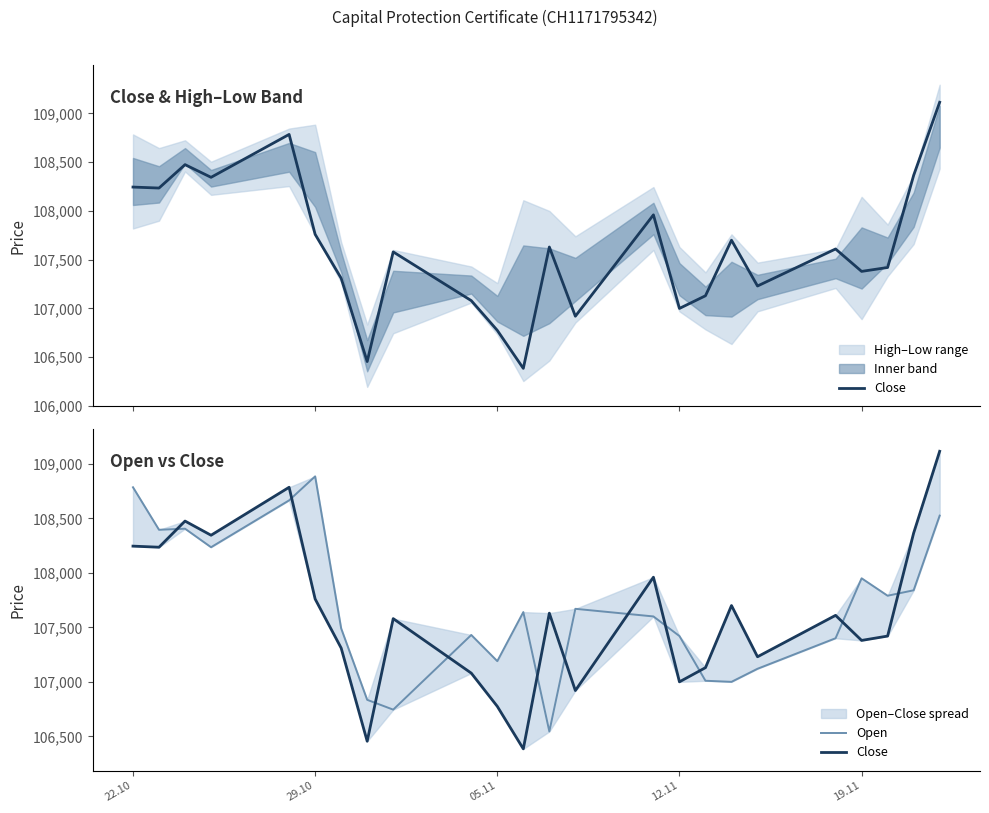

What is the maximum value shown in the chart?

109115